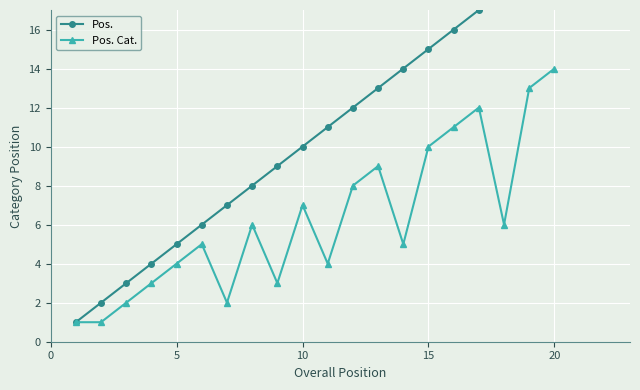

True or false: Pos. and Pos. Cat. intersect in this chart.

False